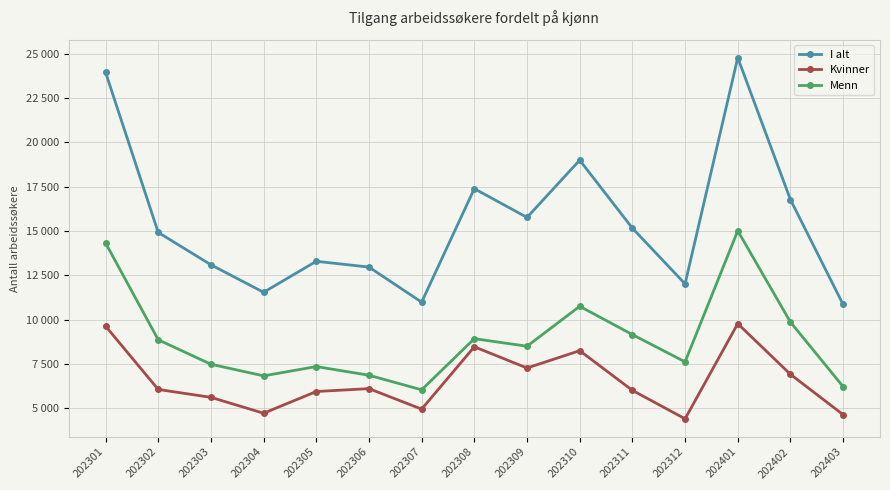

What are all the series names shown in the legend?

I alt, Kvinner, Menn